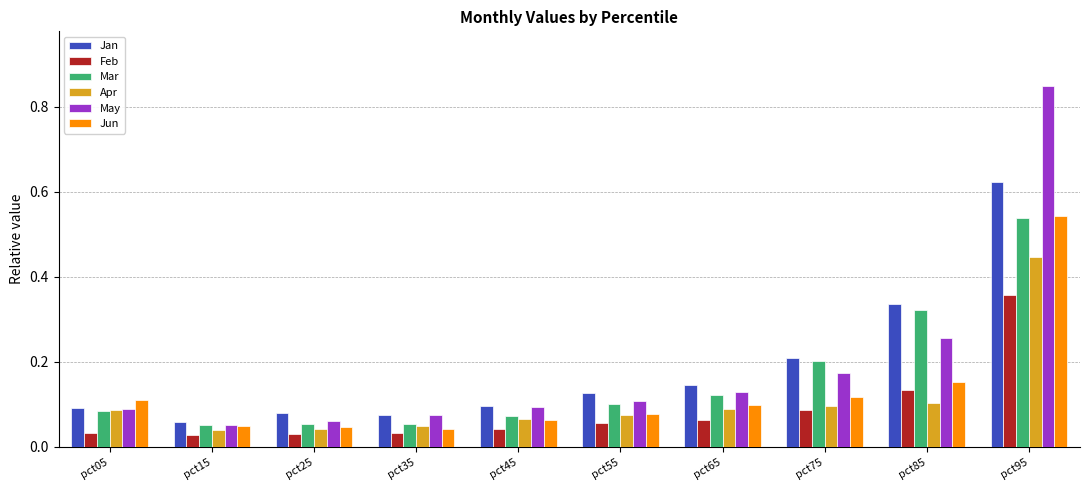

The Jun series shows 0.1 at pct45. True or false?

True